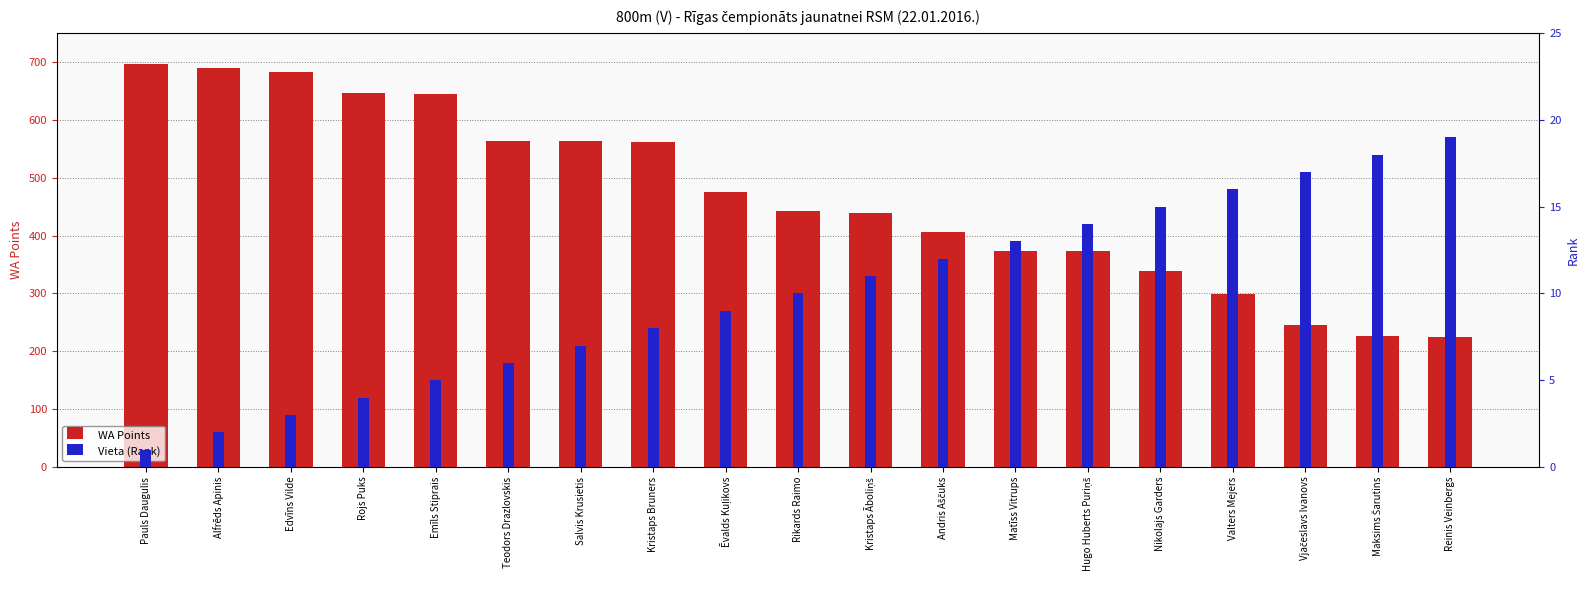

Rank the series at Andris Aščuks from lowest to highest value.

Vieta (Rank), WA Points